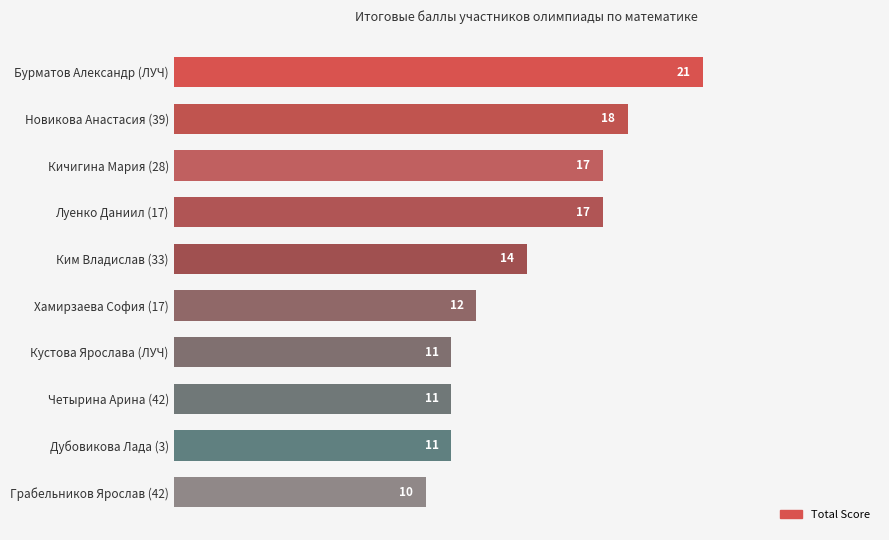

Reading bottom to top, extract all data points from this chart.

Грабельников Ярослав (42)=10	Дубовикова Лада (3)=11	Четырина Арина (42)=11	Кустова Ярослава (ЛУЧ)=11	Хамирзаева София (17)=12	Ким Владислав (33)=14	Луенко Даниил (17)=17	Кичигина Мария (28)=17	Новикова Анастасия (39)=18	Бурматов Александр (ЛУЧ)=21